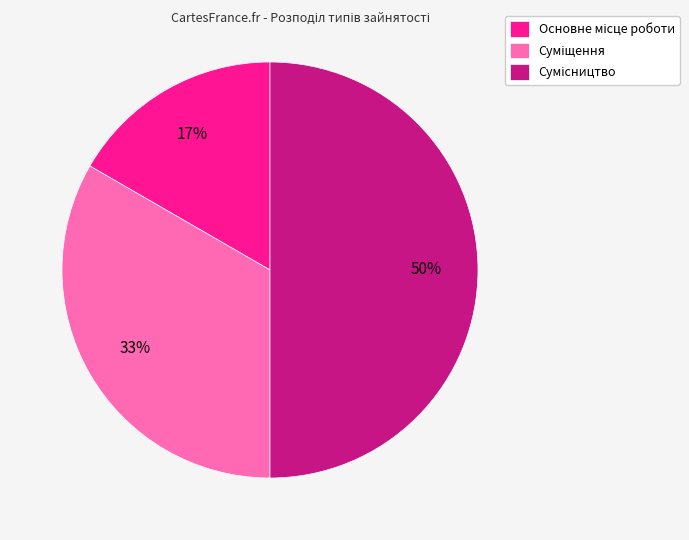

To the nearest percent, what is the average slice percentage?

33%